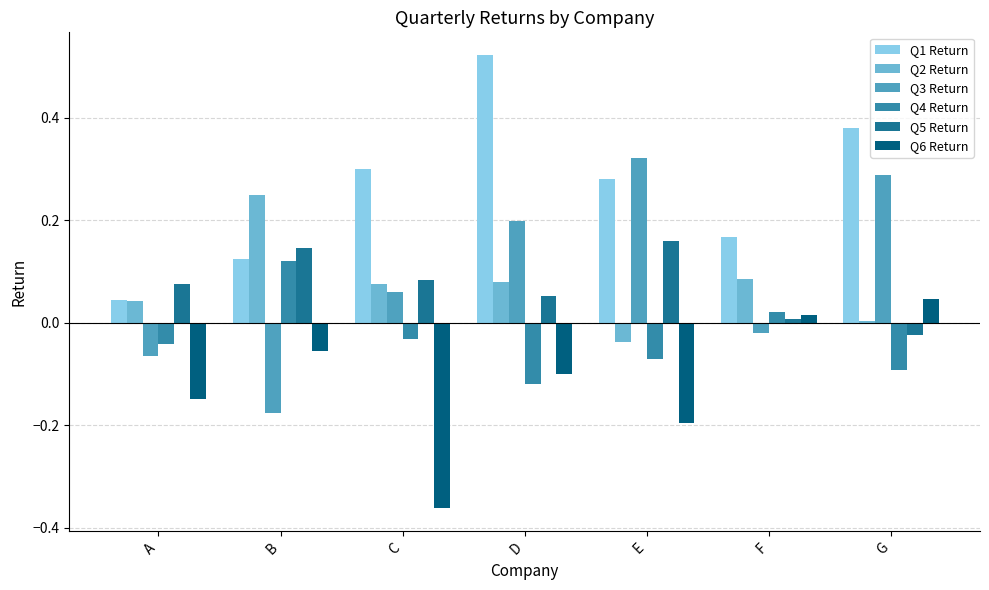

What is the value of the Q2 Return bar at the 3rd from the left?

0.1